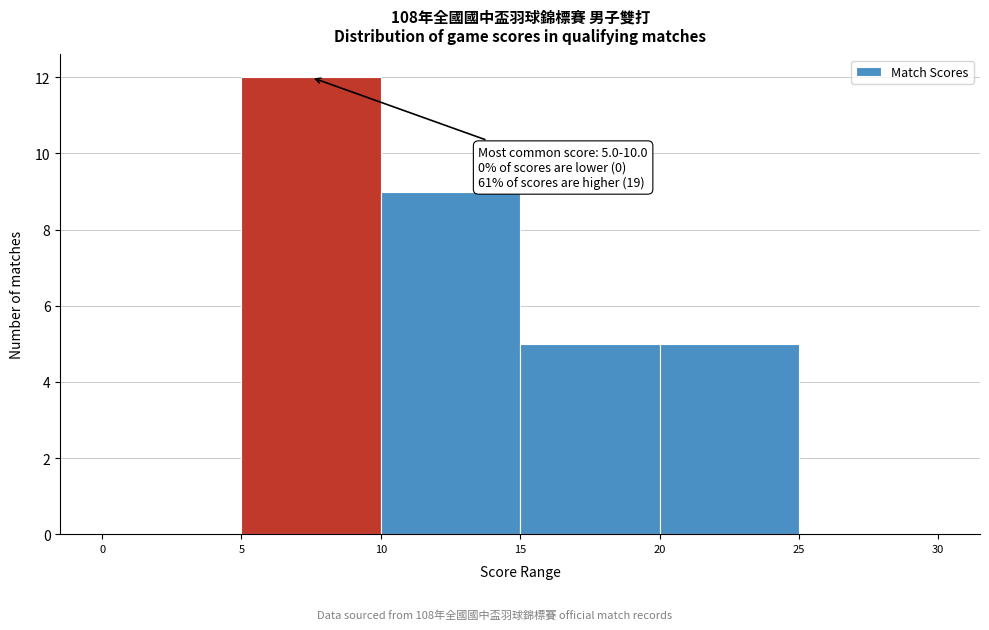

Which range on the x-axis has the tallest bar?

5 to 10